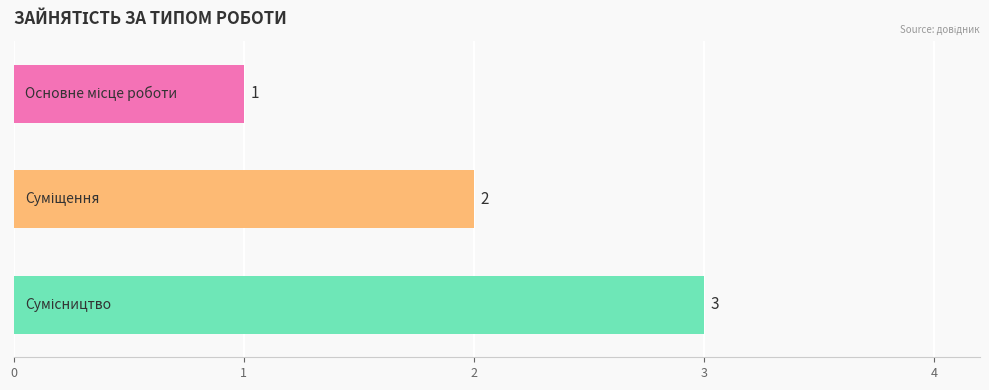

How many values are between 1 and 3?

3